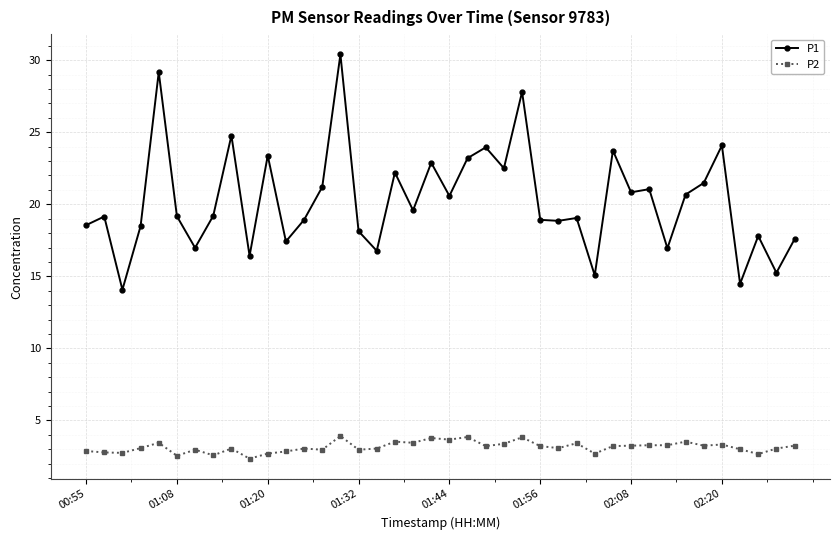

What is the sum of all P1 values?

810.7